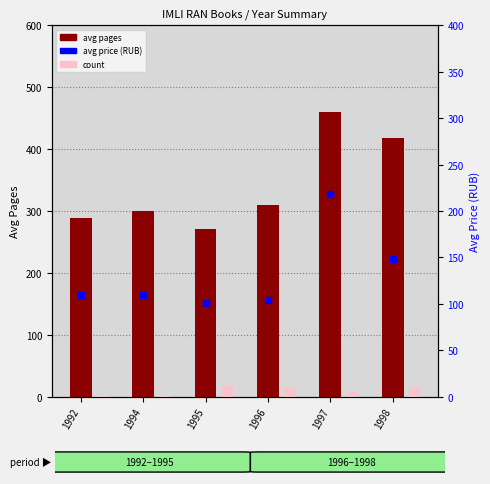

Are the bars grouped side by side (vs. stacked)?

Yes